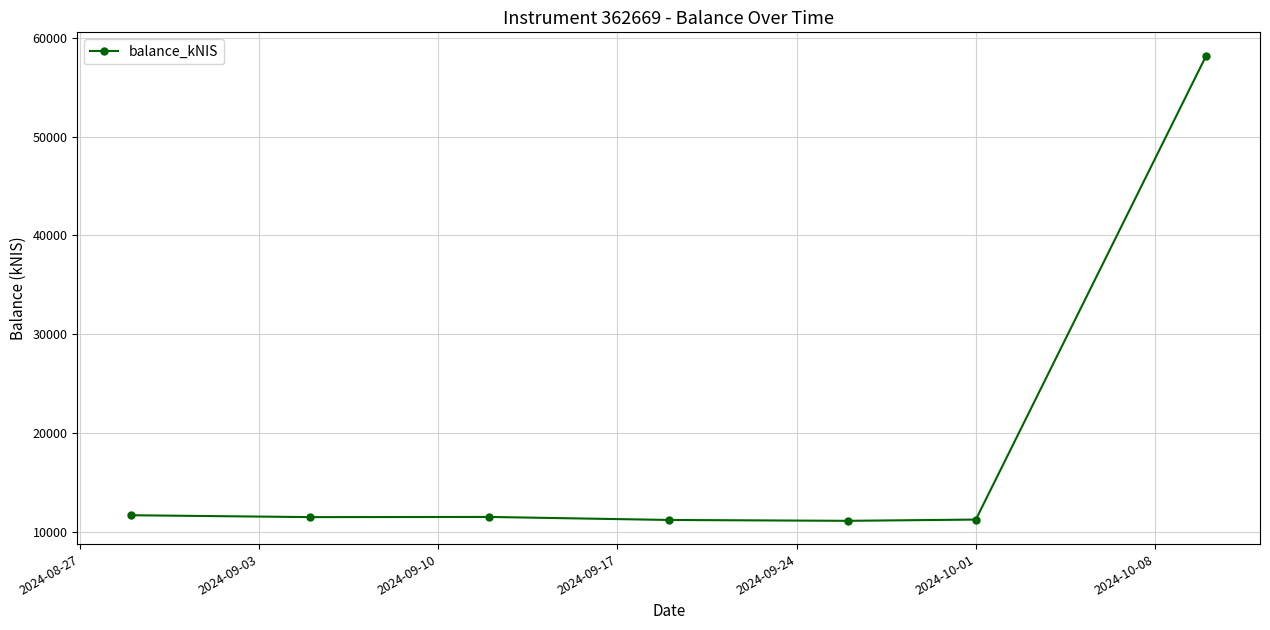

How many data points does each series have?

7